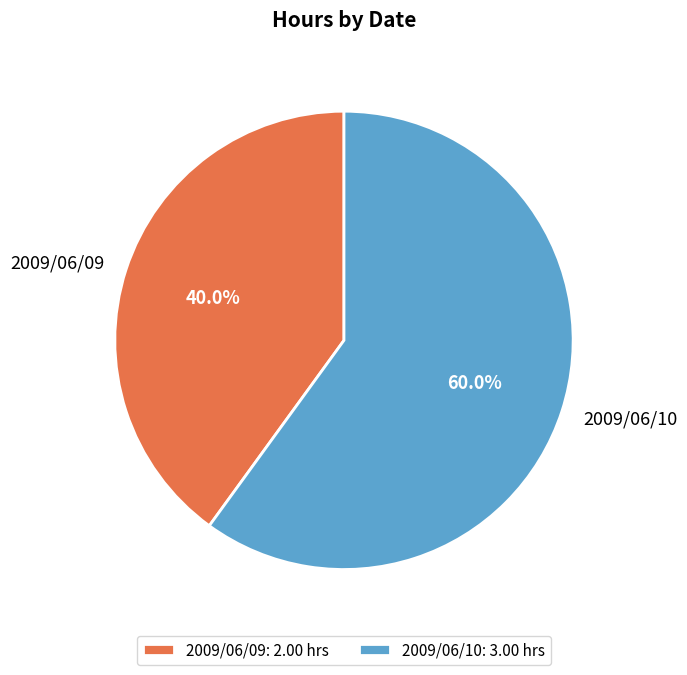

Between 2009/06/10 and 2009/06/09, which is larger?

2009/06/10